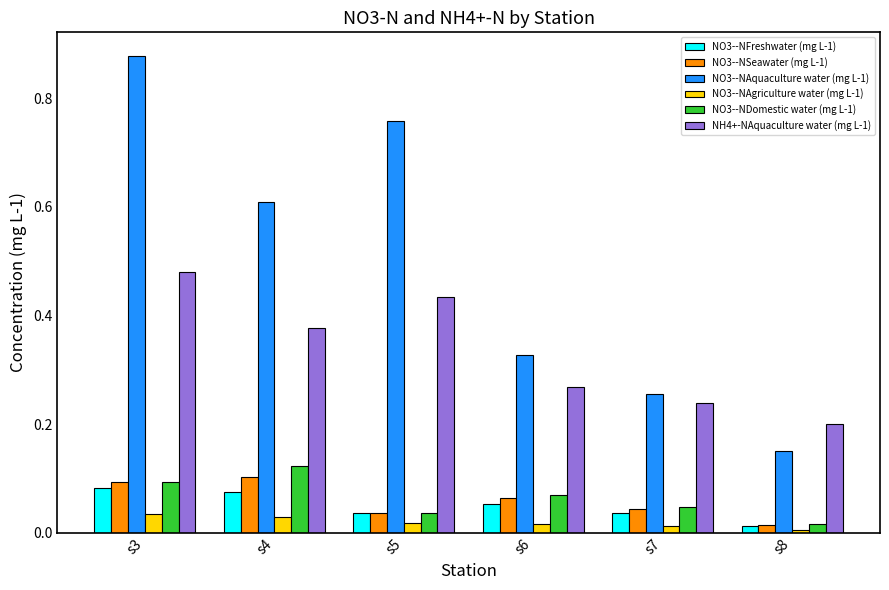

Which category has the lowest value in the NO3--NAgriculture water (mg L-1) series?

s8